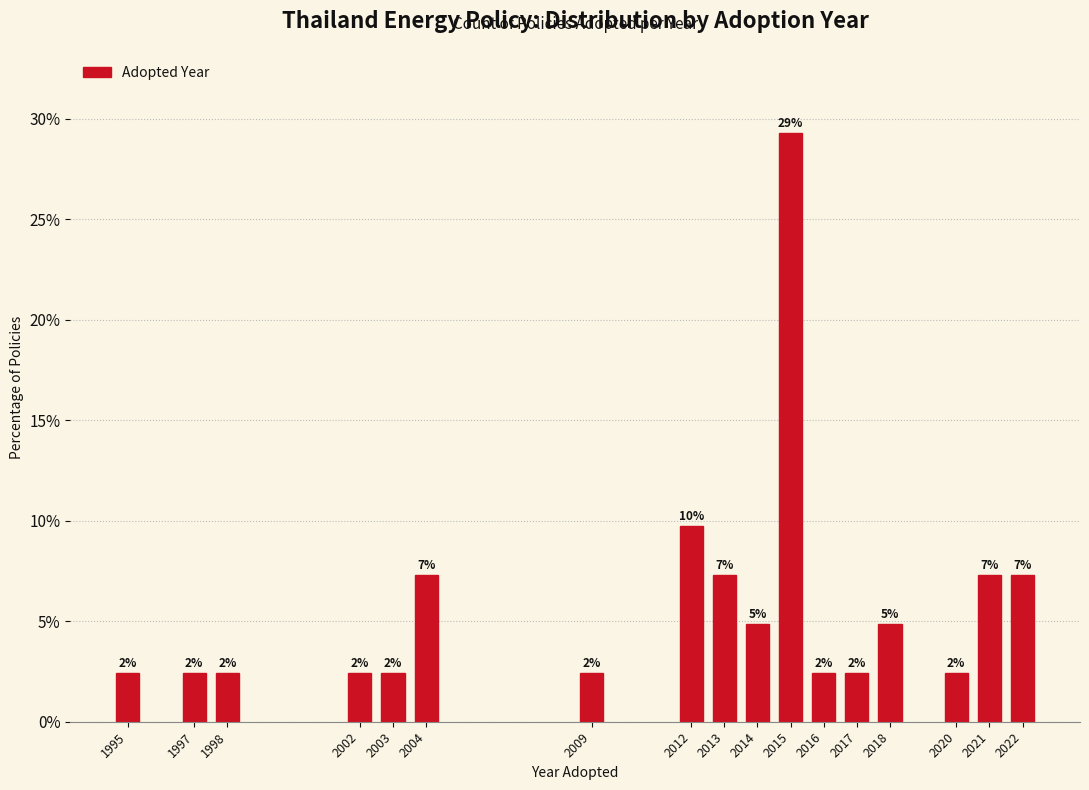

Are the bars horizontal?

No